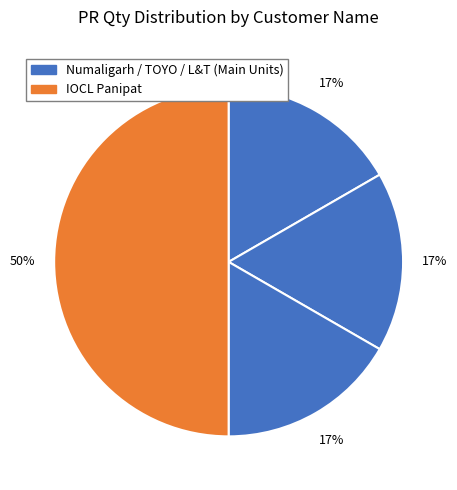

How many slices are in this pie chart?

4